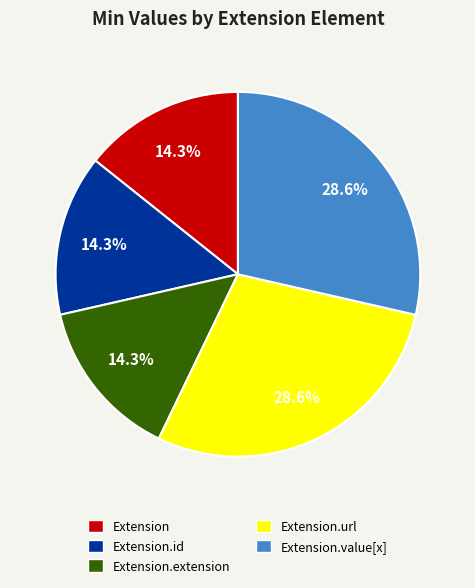

Does any single category account for the majority?

No